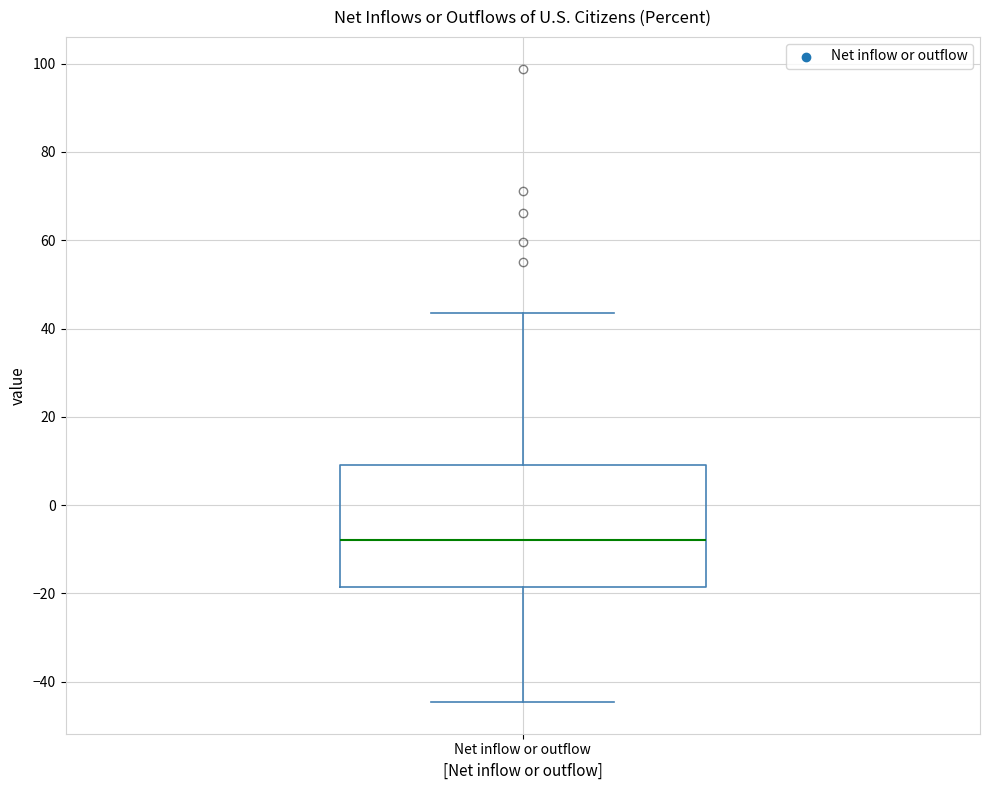

Transcribe this box plot: give where the median line is, the range the box spans, and where the two whiskers end, as read against the y-axis. The values are not printed on the chart, so give them approximately, as read against the axis.

median -8, box -18 to 10, whiskers -44 to 44